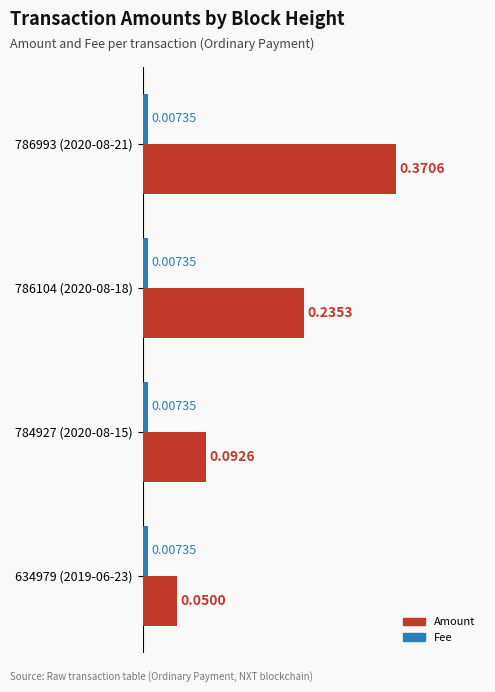

What are all the series names shown in the legend?

Amount, Fee